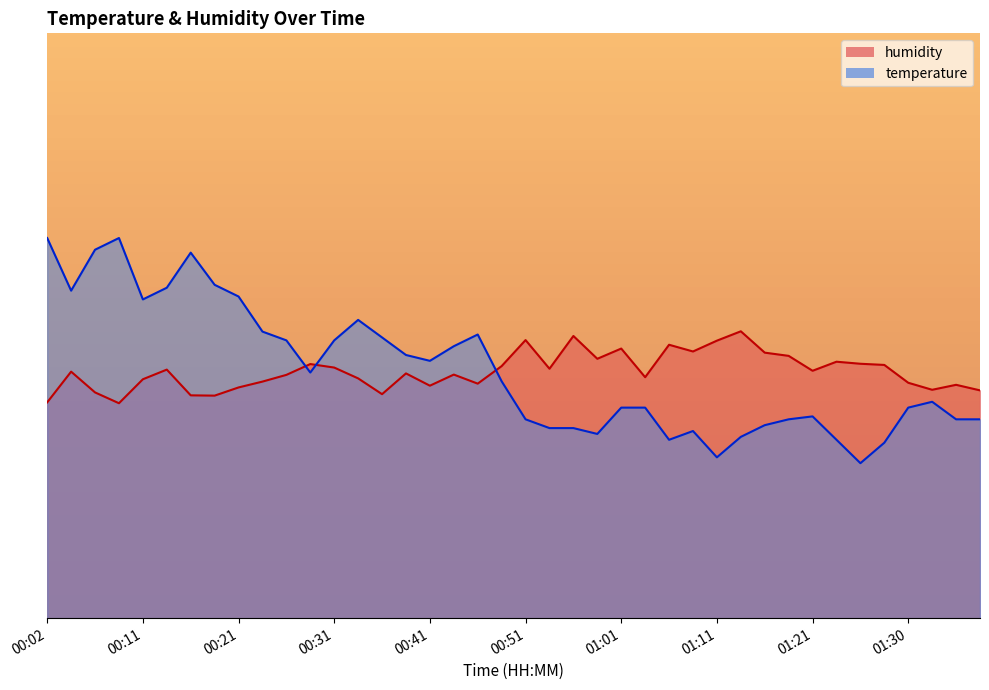

What is the label of the 22nd point from the right?

00:46